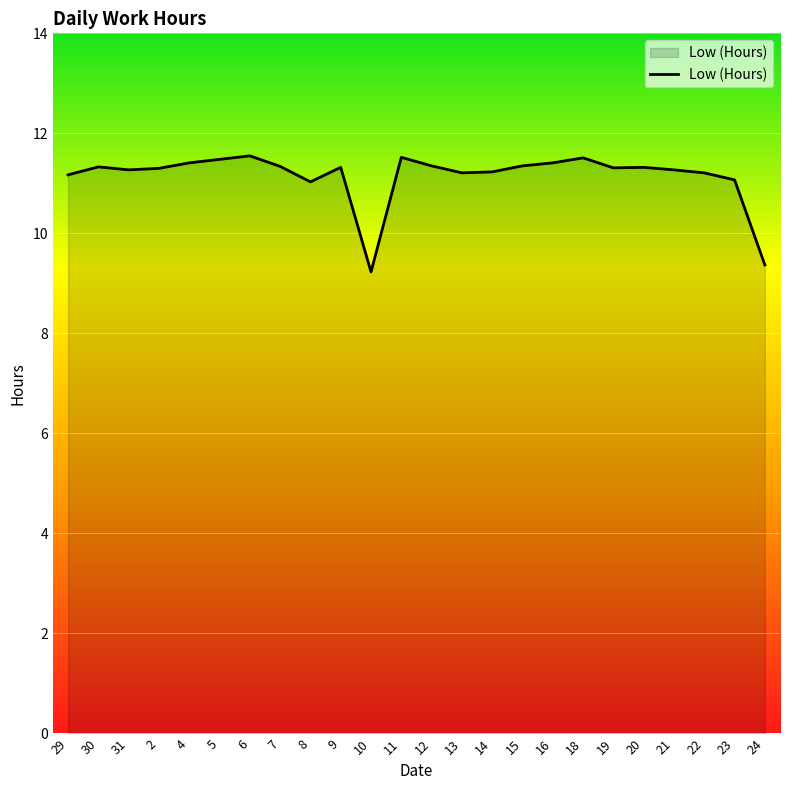

Approximately how many times larger is the value at 29 compared to 23?

1.0